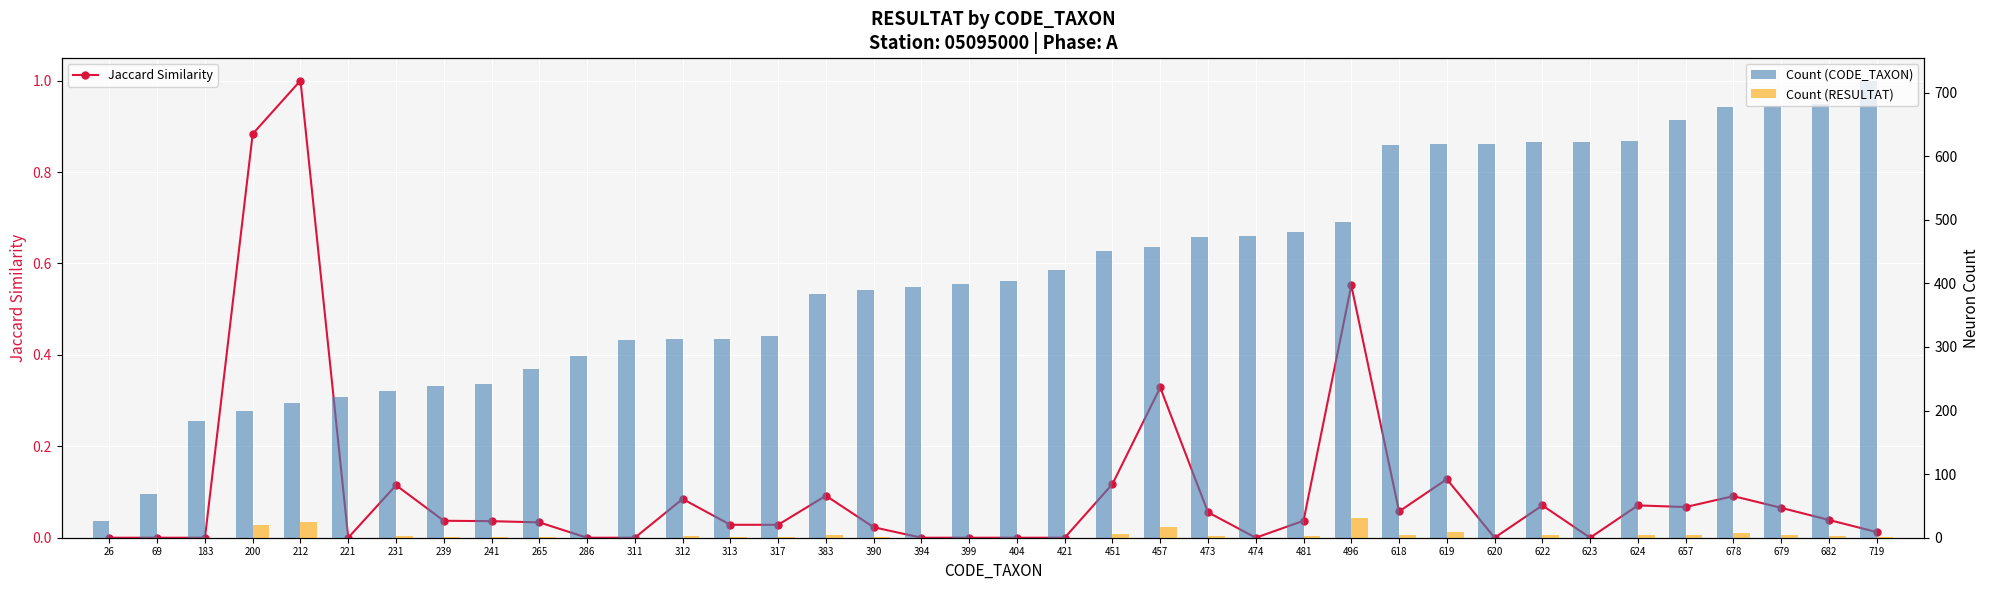

What is the value of the Count (RESULTAT) bar at the 35th from the left?

7.0